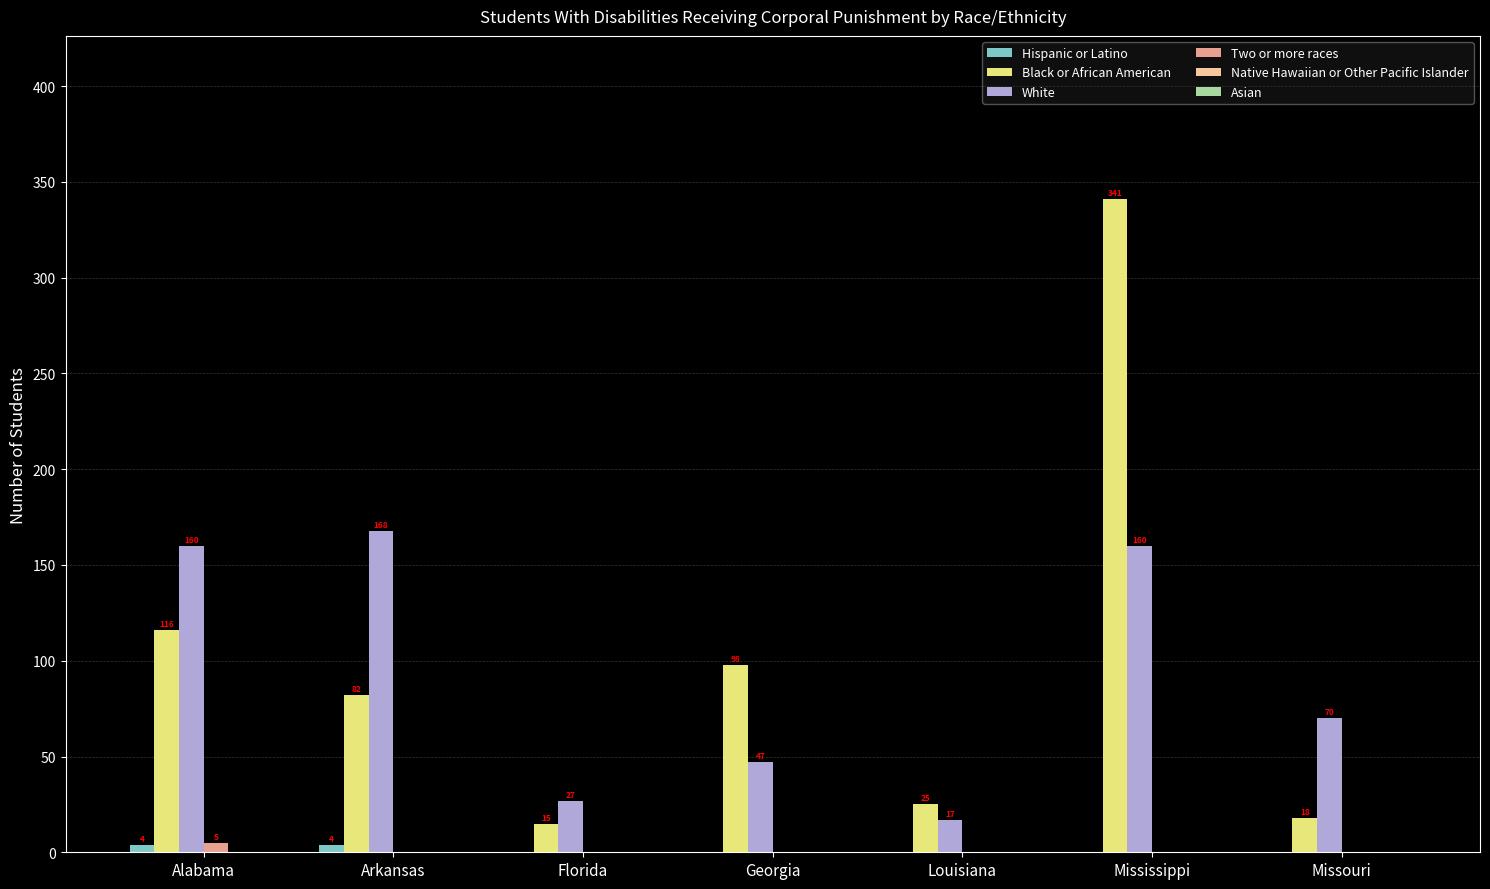

What is the maximum value for White?

168